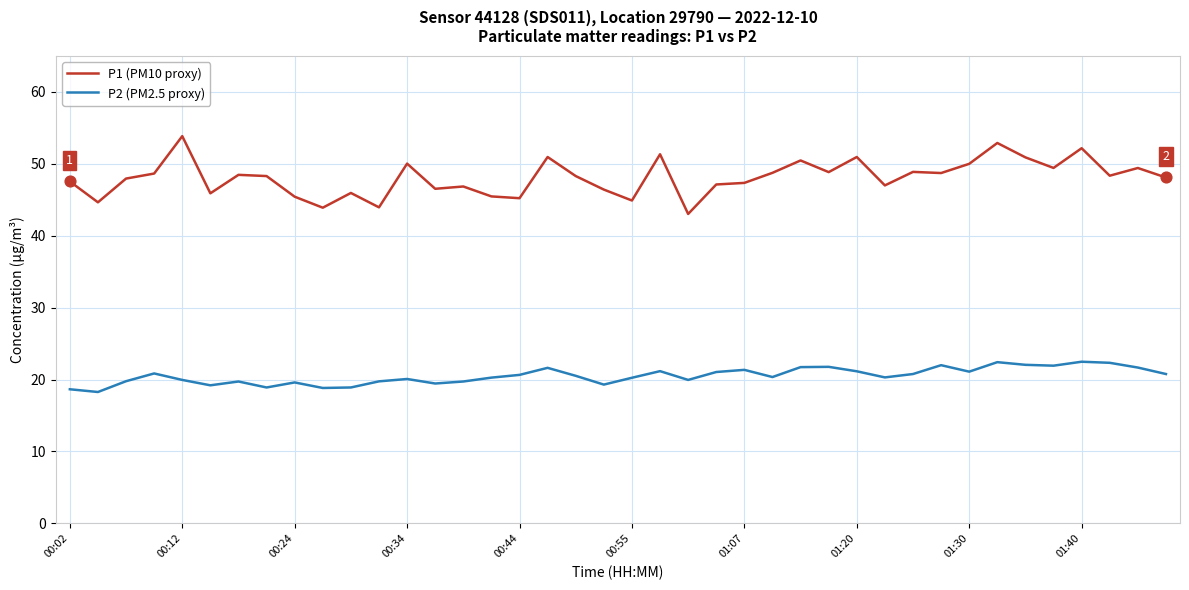

Rank the series by their maximum value, from highest to lowest.

P1 (PM10 proxy), P2 (PM2.5 proxy)